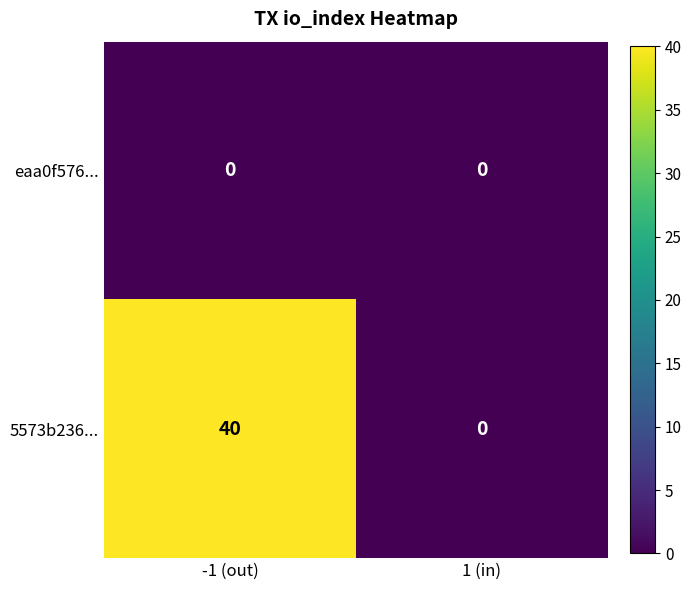

What is the approximate value of 5573b236... at -1 (out), to the nearest 10?

40